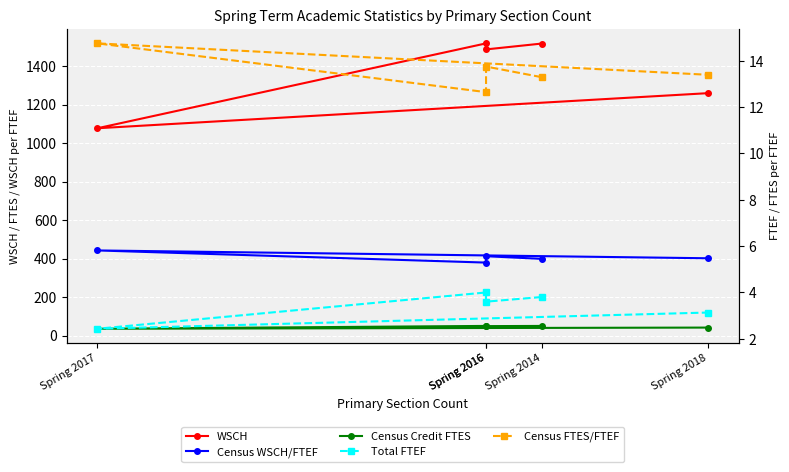

Reading left to right, what are all the values shown in this chart?

WSCH: Spring 2014=1516.8	Spring 2016=1486.5	Spring 2016=1517.8	Spring 2017=1077.0	Spring 2018=1259.4
Census WSCH/FTEF: Spring 2014=398.8	Spring 2016=412.6	Spring 2016=379.4	Spring 2017=442.6	Spring 2018=401.9
Census Credit FTES: Spring 2014=50.6	Spring 2016=49.6	Spring 2016=50.6	Spring 2017=35.9	Spring 2018=42.0
Total FTEF: Spring 2014=3.8	Spring 2016=3.6	Spring 2016=4.0	Spring 2017=2.4	Spring 2018=3.1
Census FTES/FTEF: Spring 2014=13.3	Spring 2016=13.8	Spring 2016=12.6	Spring 2017=14.8	Spring 2018=13.4